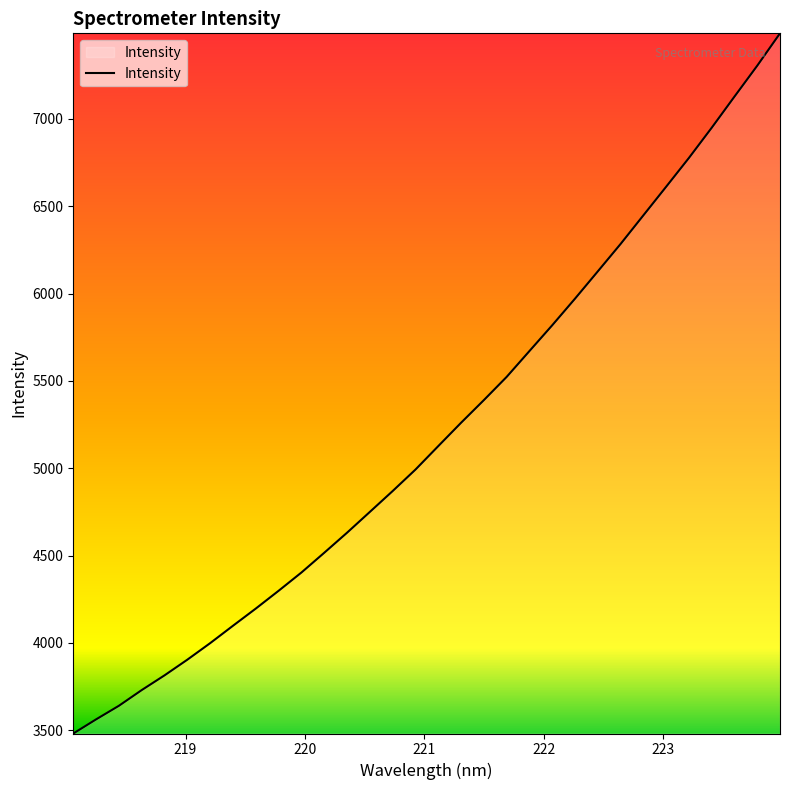

What is the smallest value displayed?

3481.0